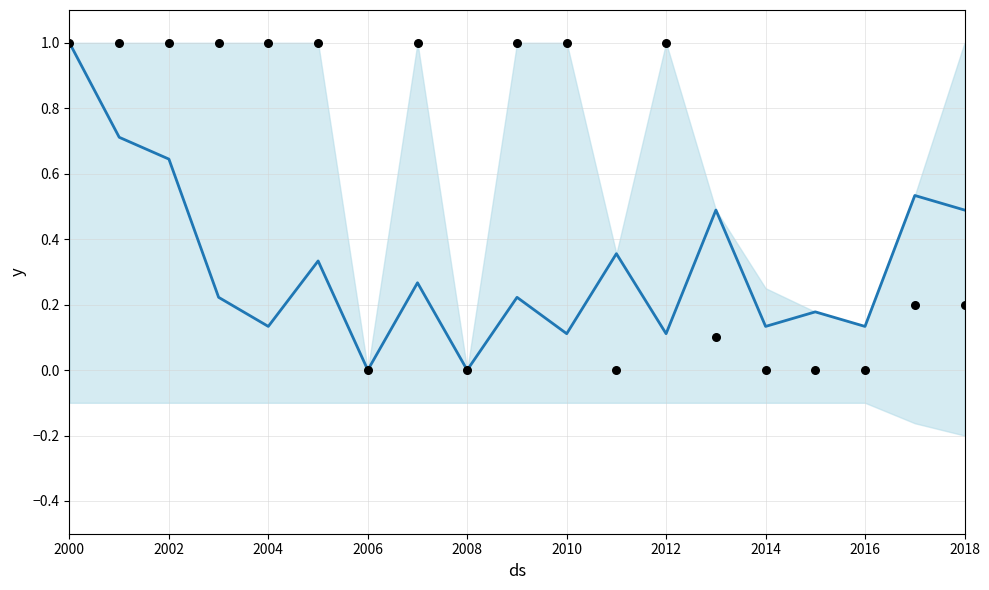

At which category is the sum across all series the highest?

2000